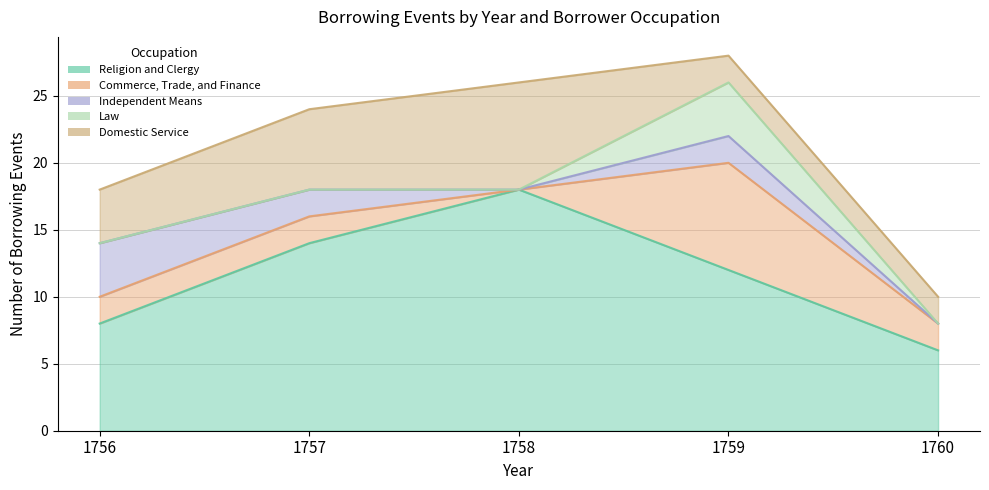

Between 1759 and 1758, which is larger?

1758